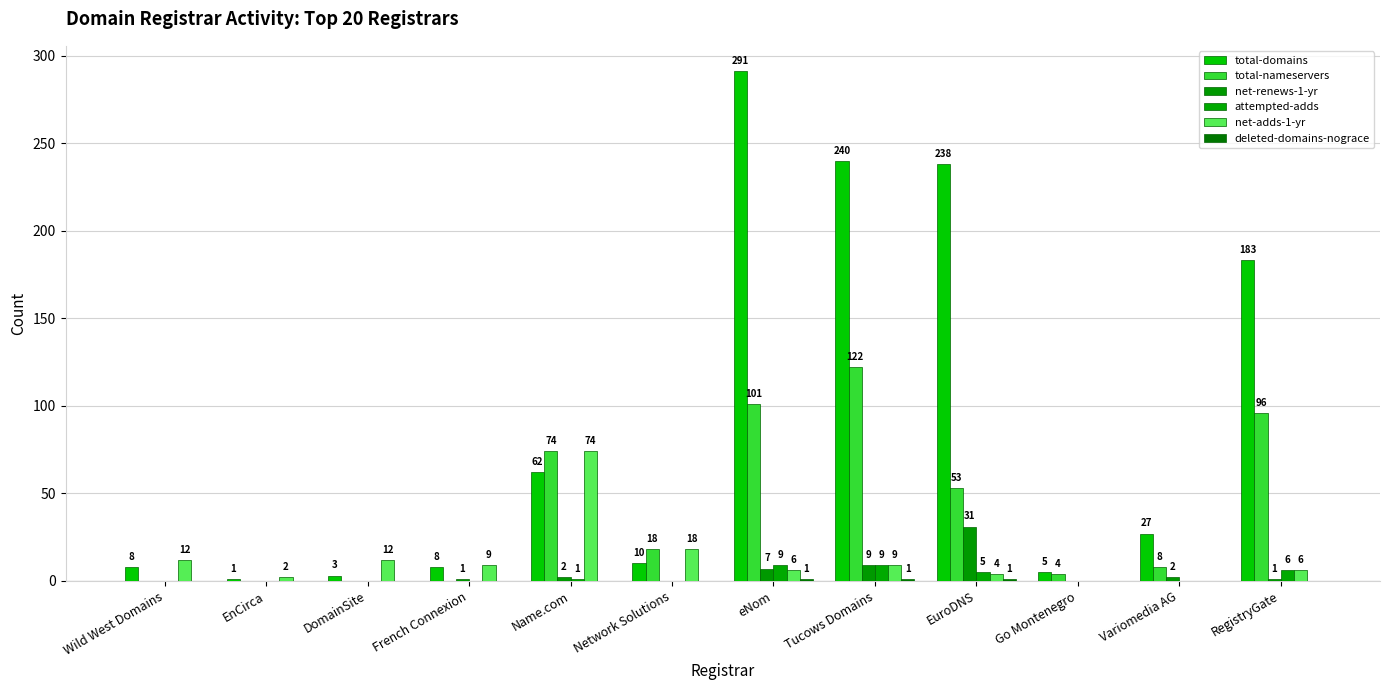

How many series are shown in this chart?

6